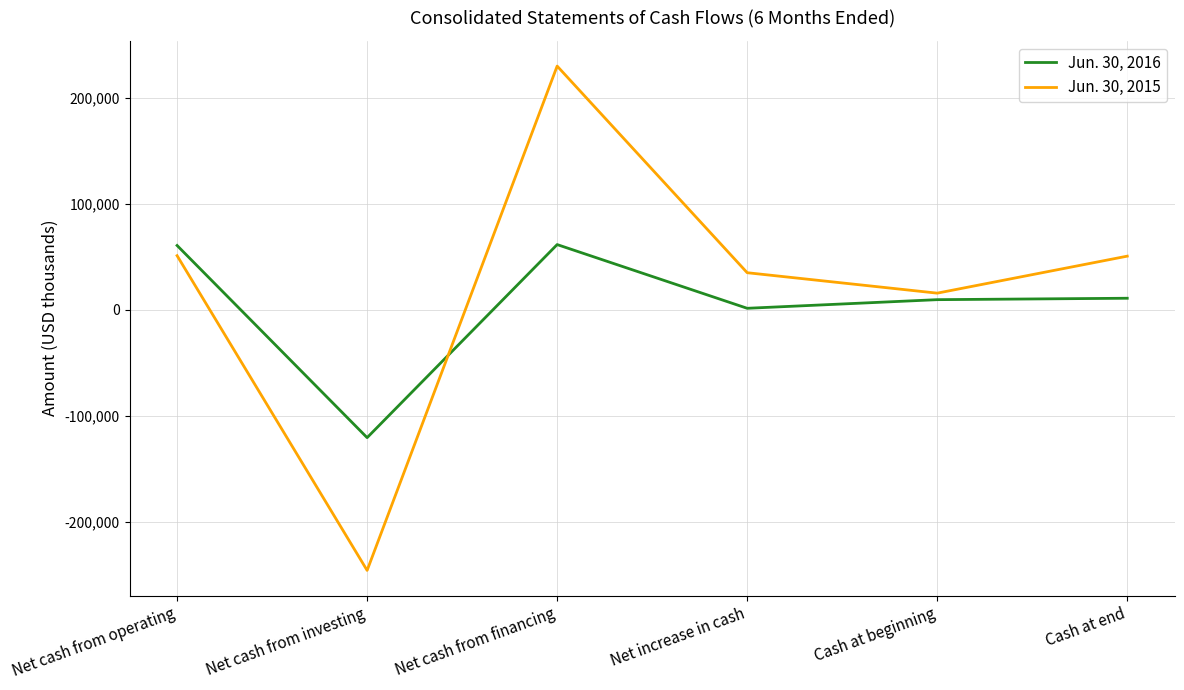

Is it true that Jun. 30, 2015 equals 27846 at Net cash from operating?

False